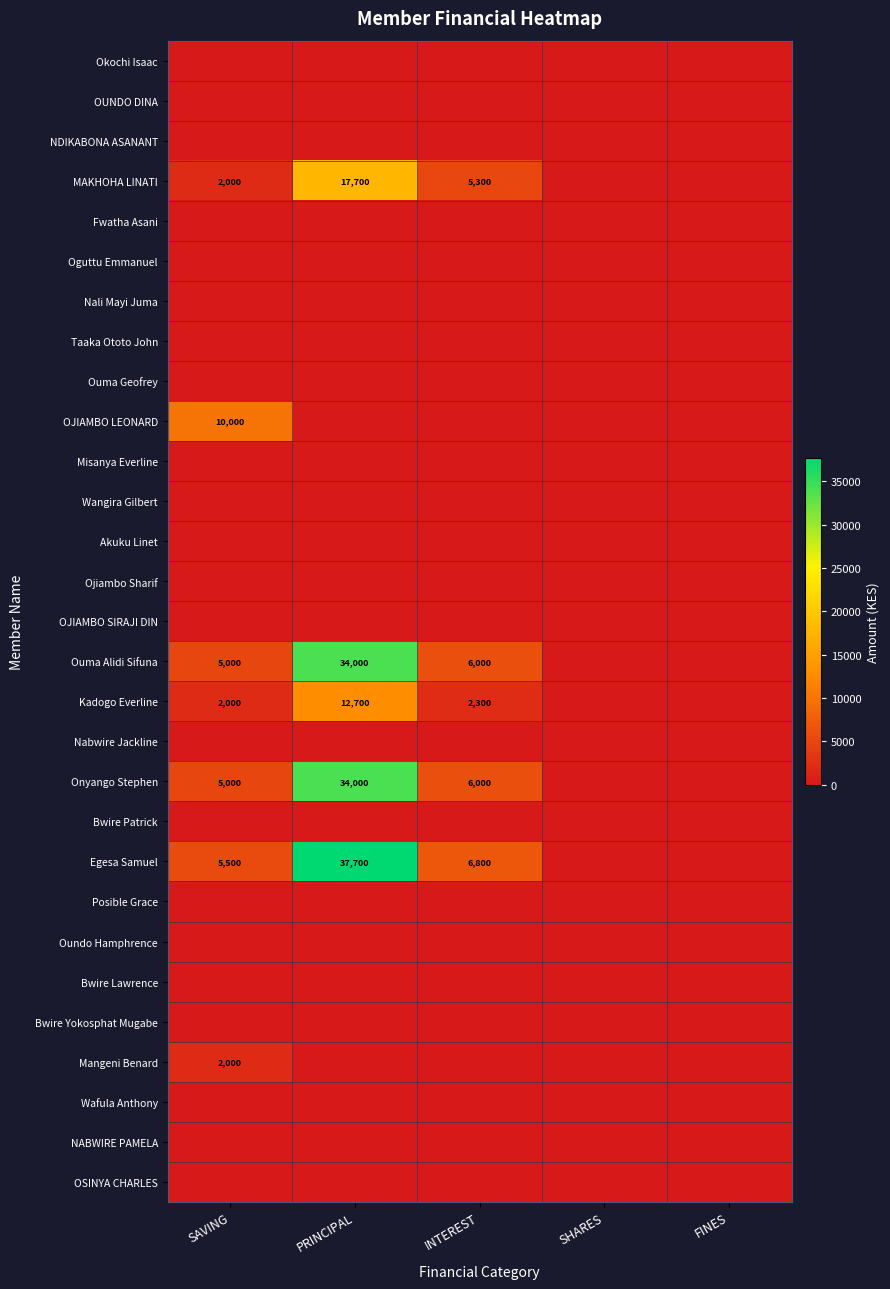

The Onyango Stephen series shows 5000 at SAVING. True or false?

True